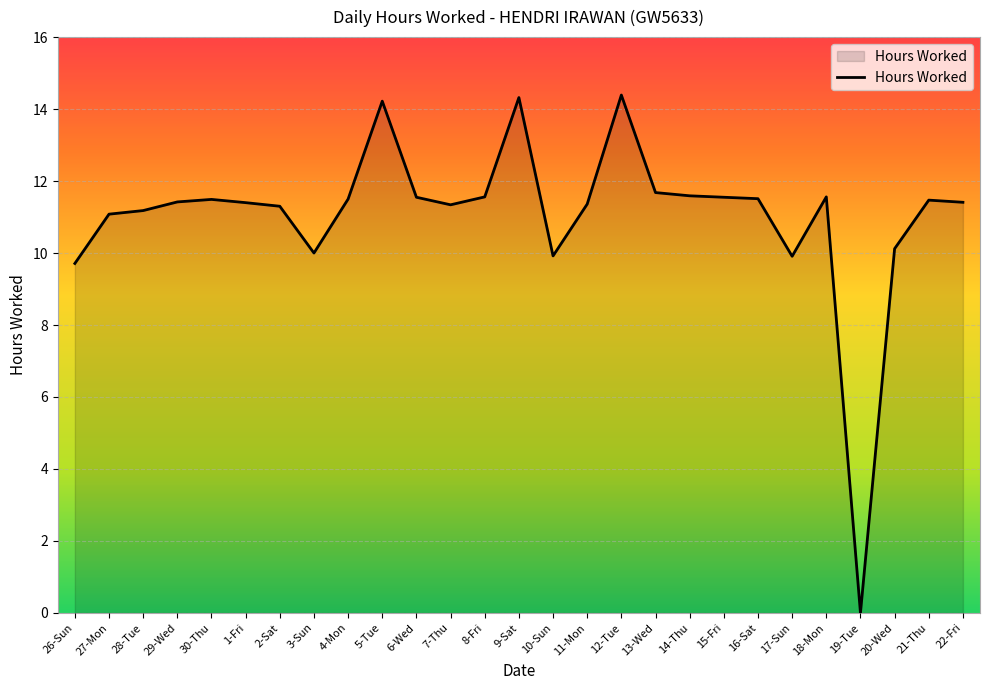

What is the difference between the maximum and minimum values?

14.4